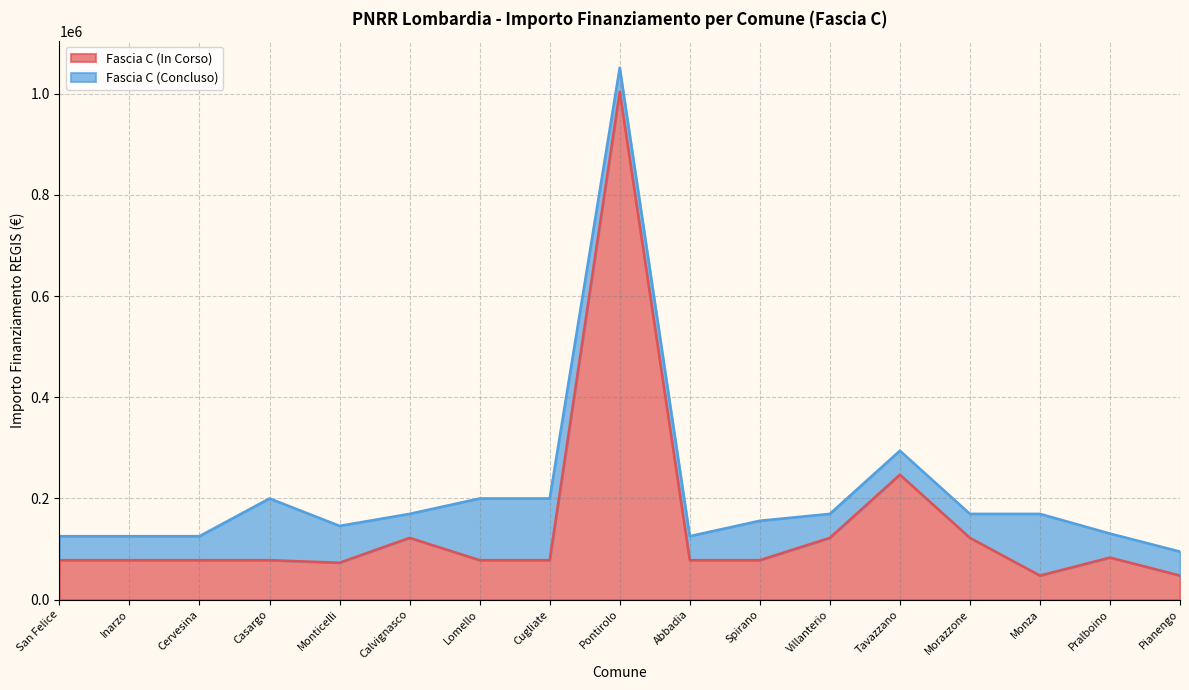

How many lines are shown in the chart?

2